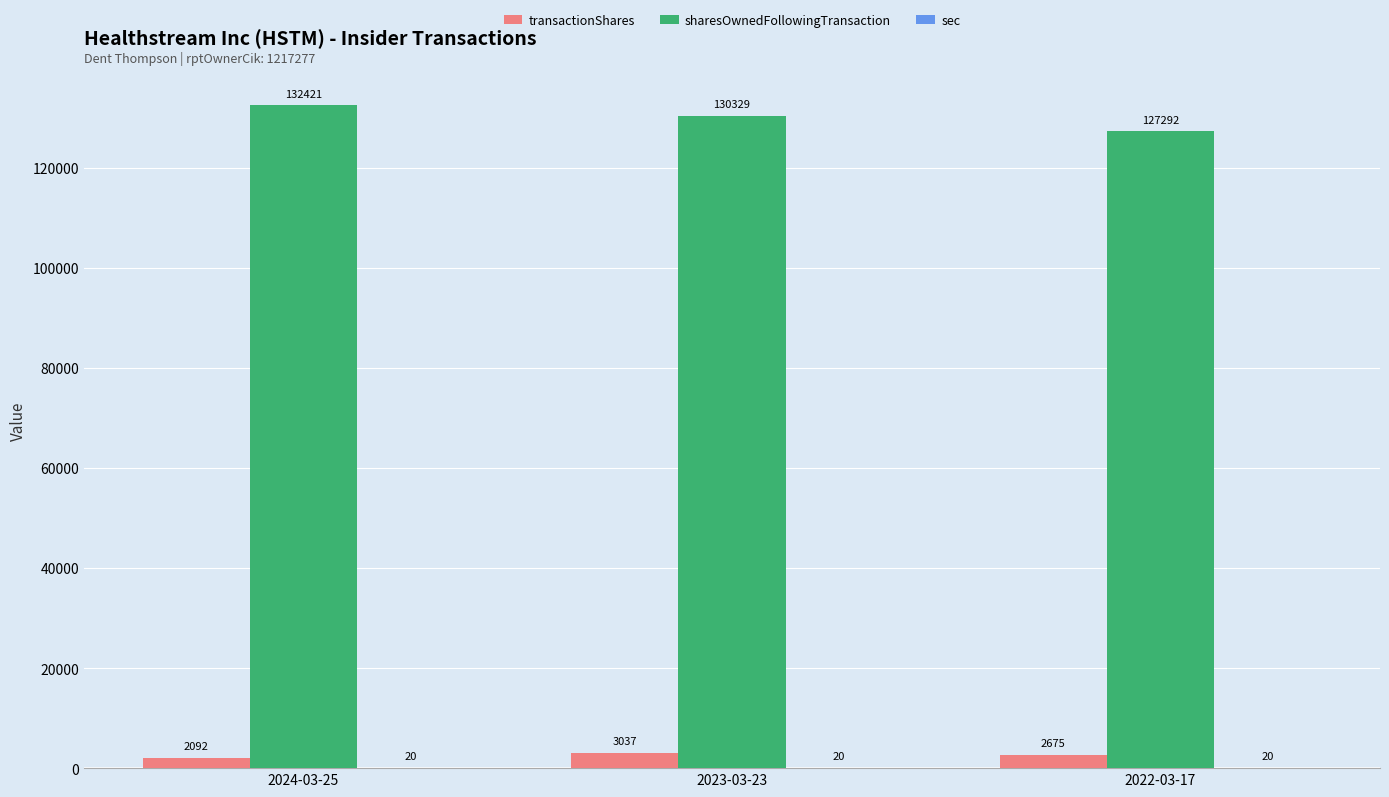

What is the greatest value displayed?

132421